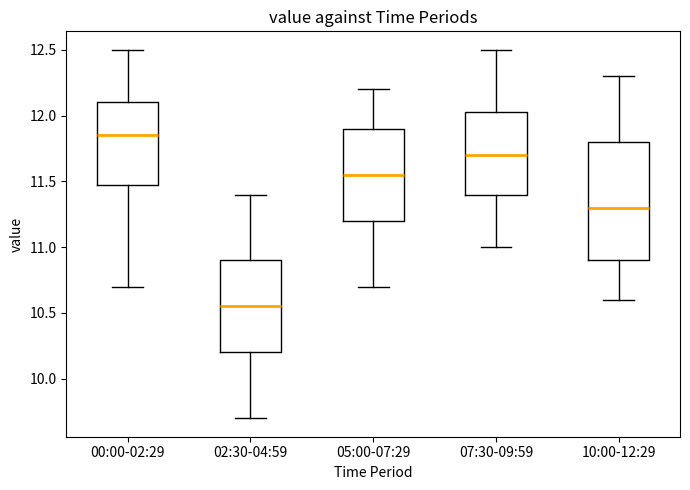

Reading left to right, read every box against the y-axis: the position of its median line, the range the box covers, and the ends of its whiskers. The values are not printed on the chart, so give them approximately, as read against the axis.

00:00-02:29: median 11.85, box 11.50 to 12.10, whiskers 10.70 to 12.50
02:30-04:59: median 10.55, box 10.20 to 10.90, whiskers 9.70 to 11.40
05:00-07:29: median 11.55, box 11.20 to 11.90, whiskers 10.70 to 12.20
07:30-09:59: median 11.70, box 11.40 to 12.05, whiskers 11.00 to 12.50
10:00-12:29: median 11.30, box 10.90 to 11.80, whiskers 10.60 to 12.30